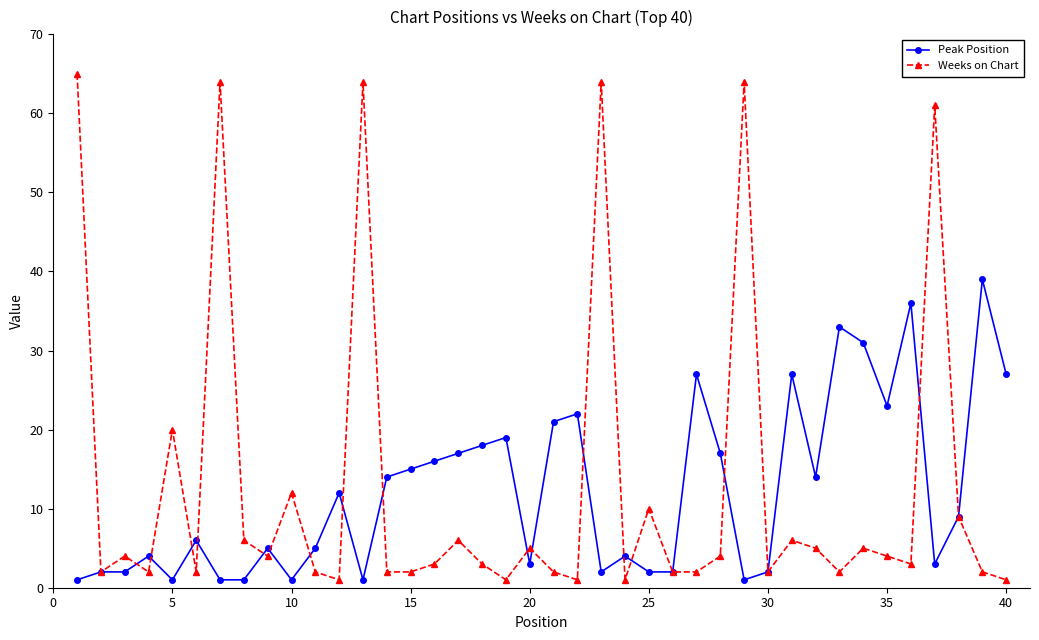

Which series has the largest total across all categories?

Weeks on Chart